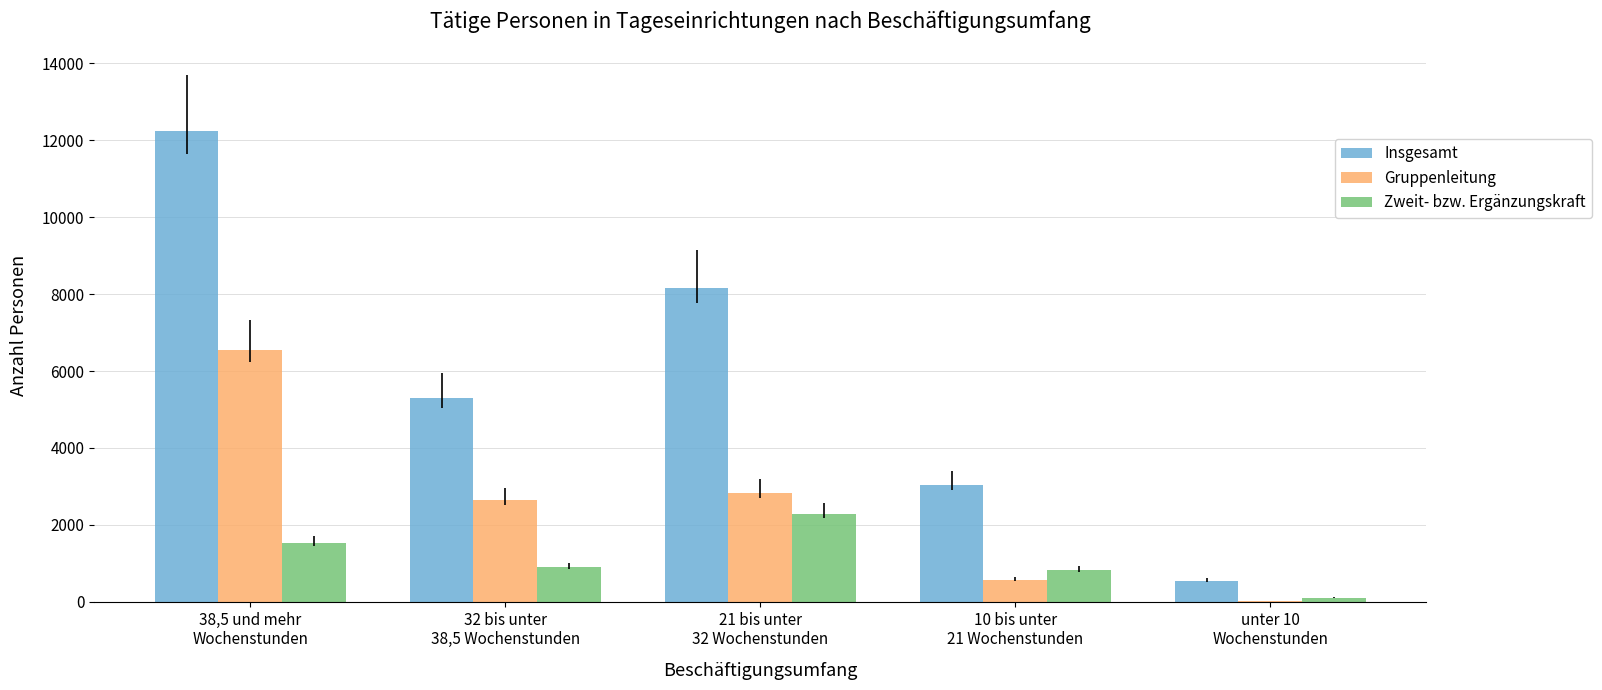

Reading left to right, transcribe all the data shown in this chart.

Insgesamt: 12237	5306	8164	3047	544
Gruppenleitung: 6555	2644	2841	570	22
Zweit- bzw. Ergänzungskraft: 1532	905	2293	824	101